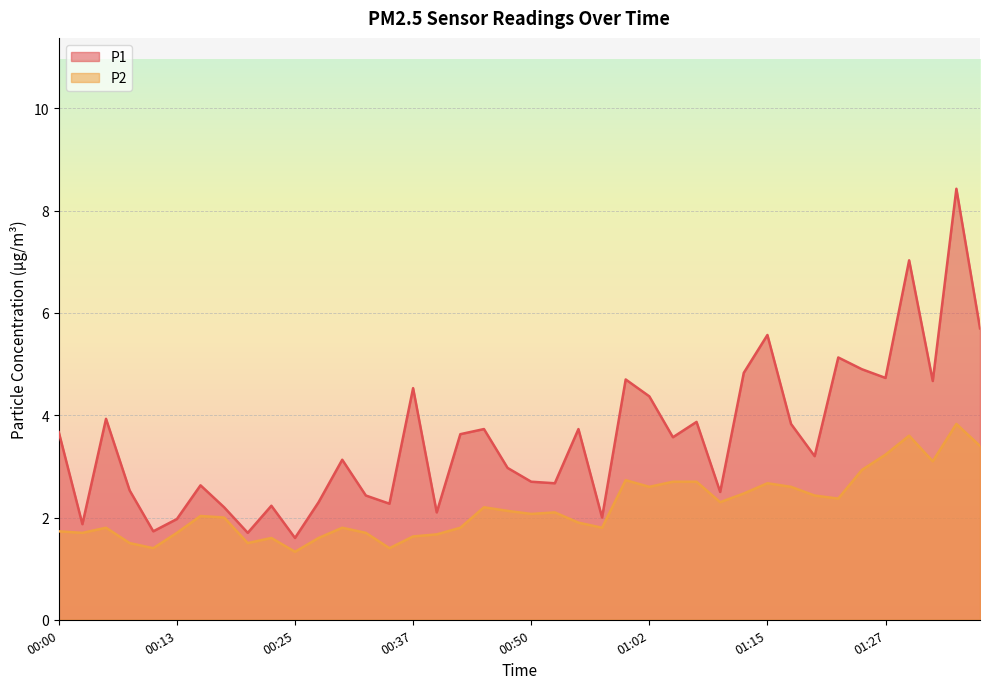

True or false: P1 and P2 intersect in this chart.

False